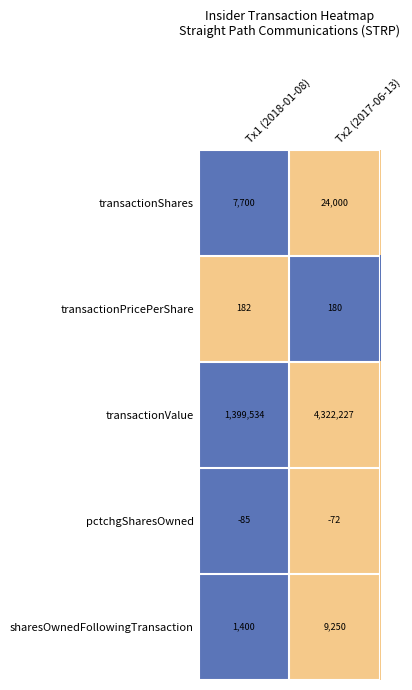

What is the total value across all series at Tx1 (2018-01-08)?

1408731